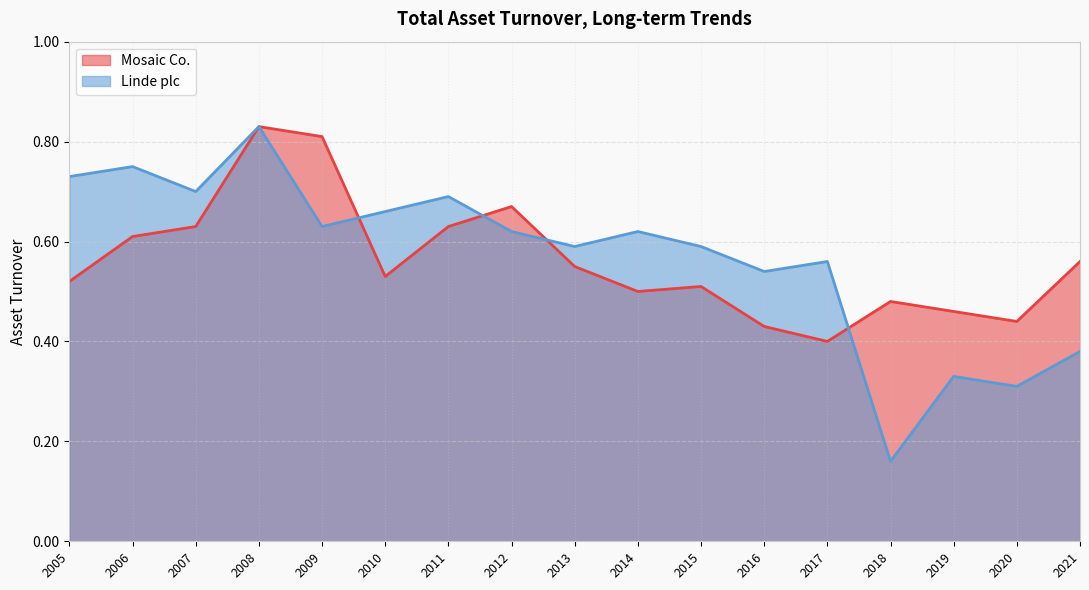

Reading left to right, extract all data points from this chart.

Mosaic Co.: 2021=0.6	2020=0.4	2019=0.5	2018=0.5	2017=0.4	2016=0.4	2015=0.5	2014=0.5	2013=0.6	2012=0.7	2011=0.6	2010=0.5	2009=0.8	2008=0.8	2007=0.6	2006=0.6	2005=0.5
Linde plc: 2021=0.4	2020=0.3	2019=0.3	2018=0.2	2017=0.6	2016=0.5	2015=0.6	2014=0.6	2013=0.6	2012=0.6	2011=0.7	2010=0.7	2009=0.6	2008=0.8	2007=0.7	2006=0.8	2005=0.7